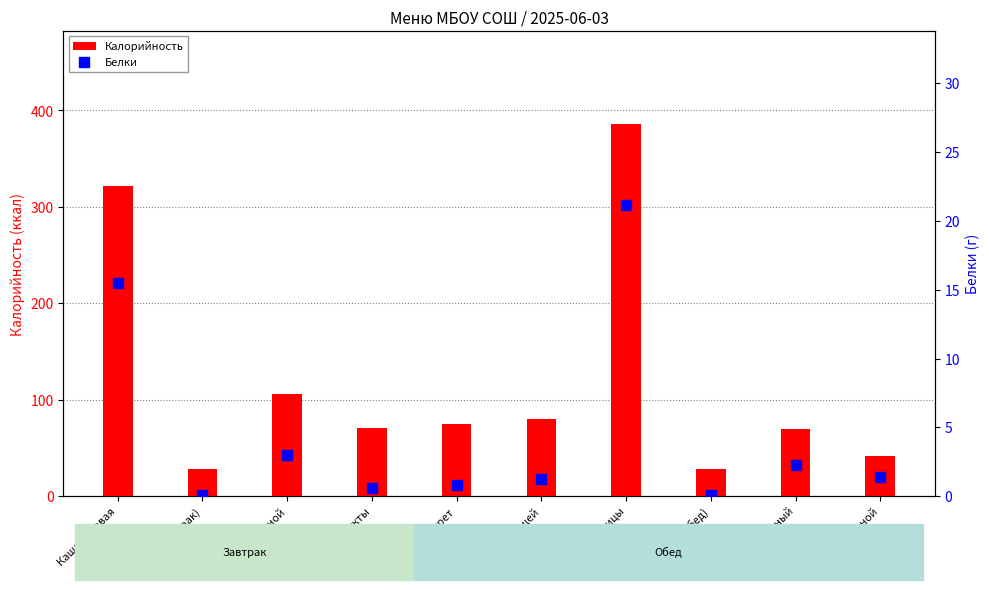

What are all the series names shown in the legend?

Калорийность, Белки